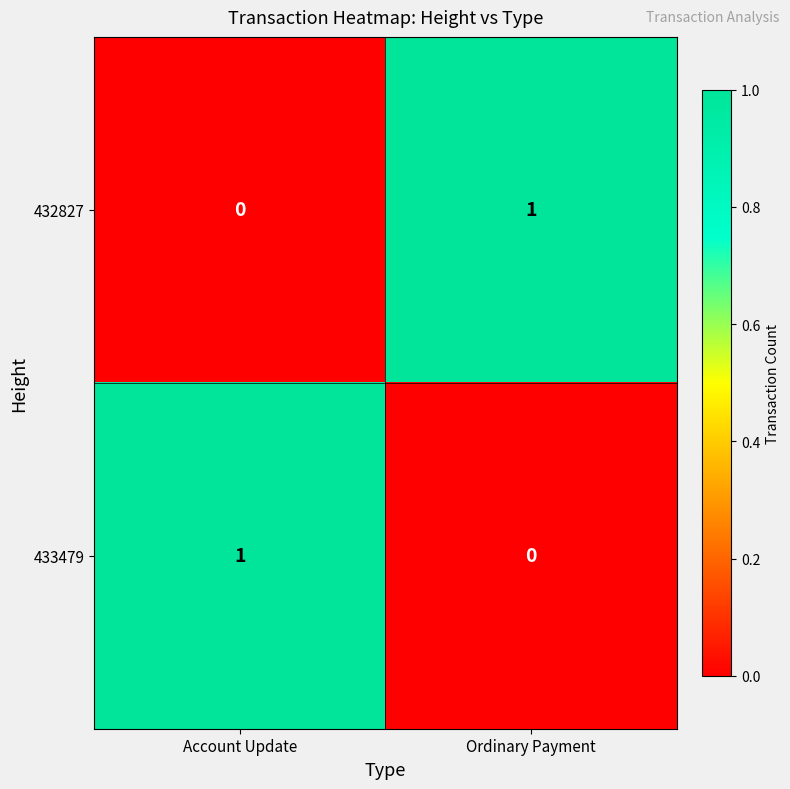

How many data points does each series have?

2